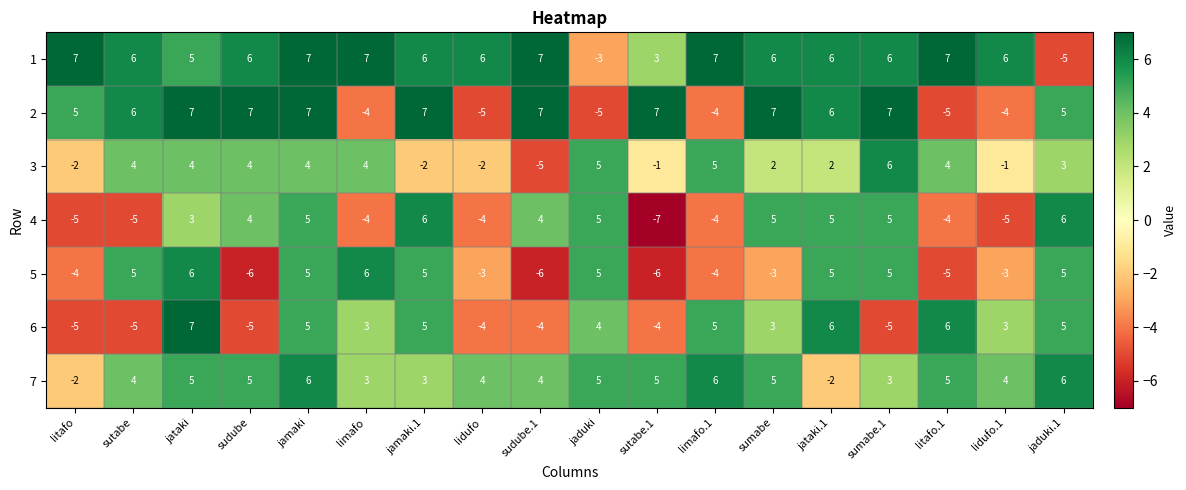

The 5 series shows 5 at jaduki. True or false?

True